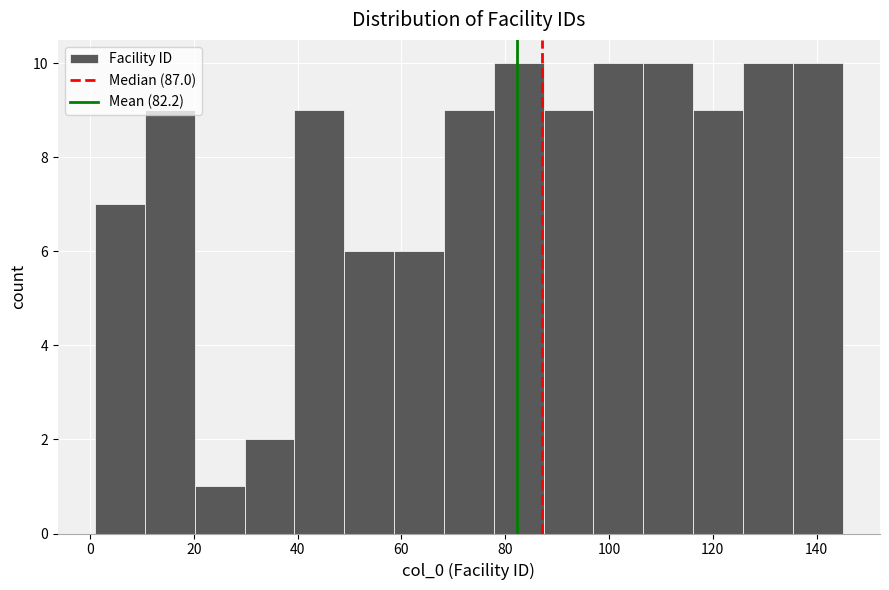

Reading left to right, transcribe this chart: for each bar, give the range it covers on the x-axis and its height. Neither the bar edges nor the heights are printed on the chart, so give them approximately, as read against the axes.

1.0 to 10.6: 7
10.6 to 20.2: 9
20.2 to 29.8: 1
29.8 to 39.4: 2
39.4 to 49.0: 9
49.0 to 58.6: 6
58.6 to 68.2: 6
68.2 to 77.8: 9
77.8 to 87.4: 10
87.4 to 97.0: 9
97.0 to 106.6: 10
106.6 to 116.2: 10
116.2 to 125.8: 9
125.8 to 135.4: 10
135.4 to 145.0: 10